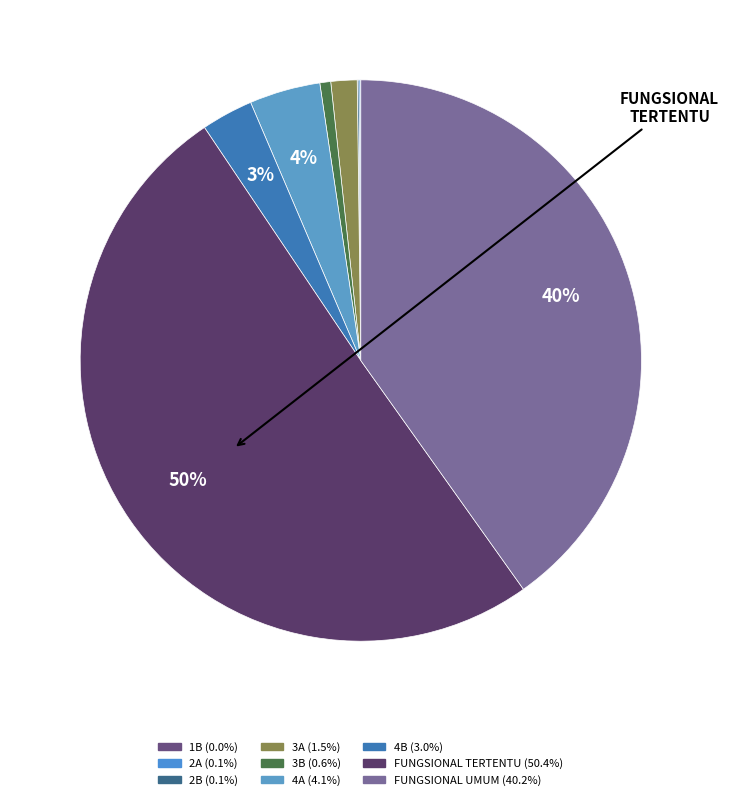

Is there a majority slice in this chart?

Yes